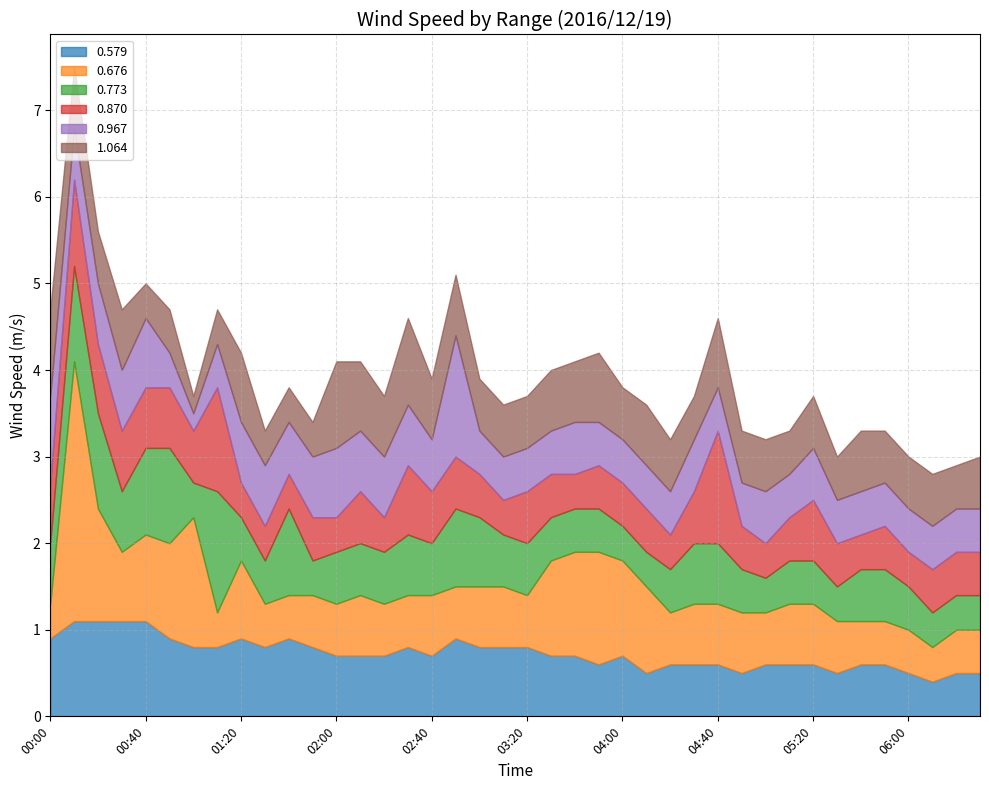

What is the minimum value for 0.579?

0.4